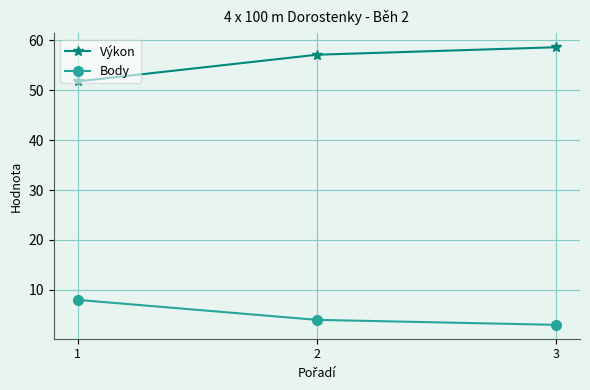

At which label does Výkon first exceed 57?

2